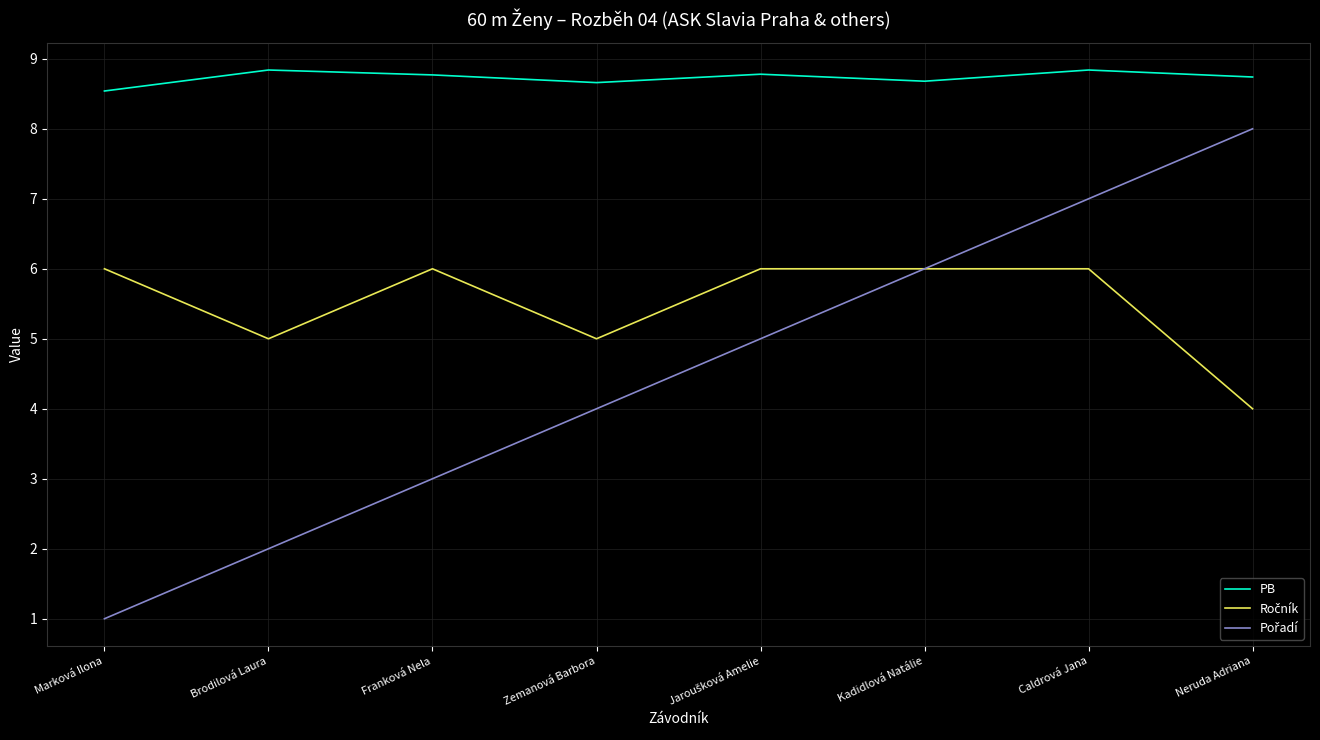

What position from the right is Marková Ilona?

8